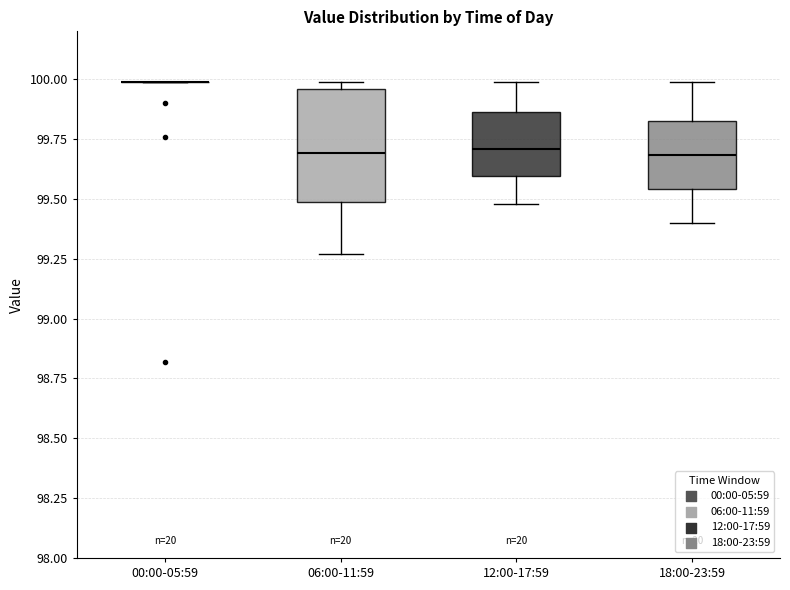

Where does the lower whisker of the box for 12:00-17:59 end on the y-axis? The values are not printed on the chart, so give them approximately, as read against the axis.

99.50